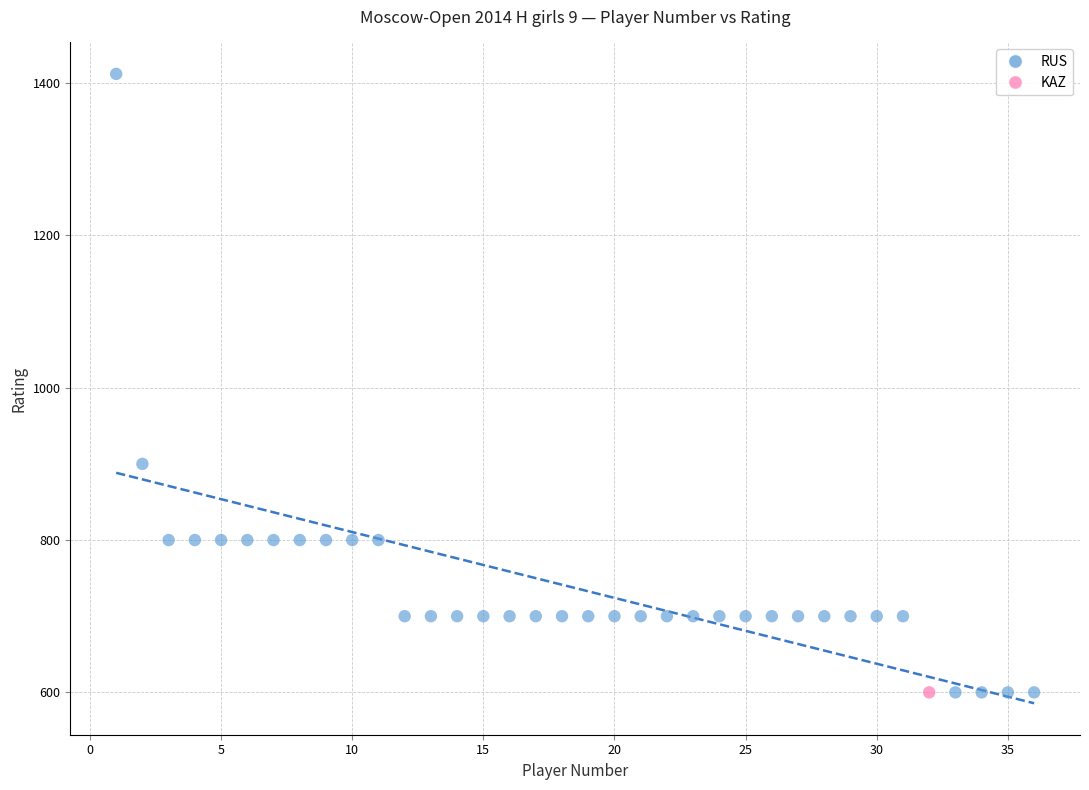

What are all the series names shown in the legend?

RUS, KAZ